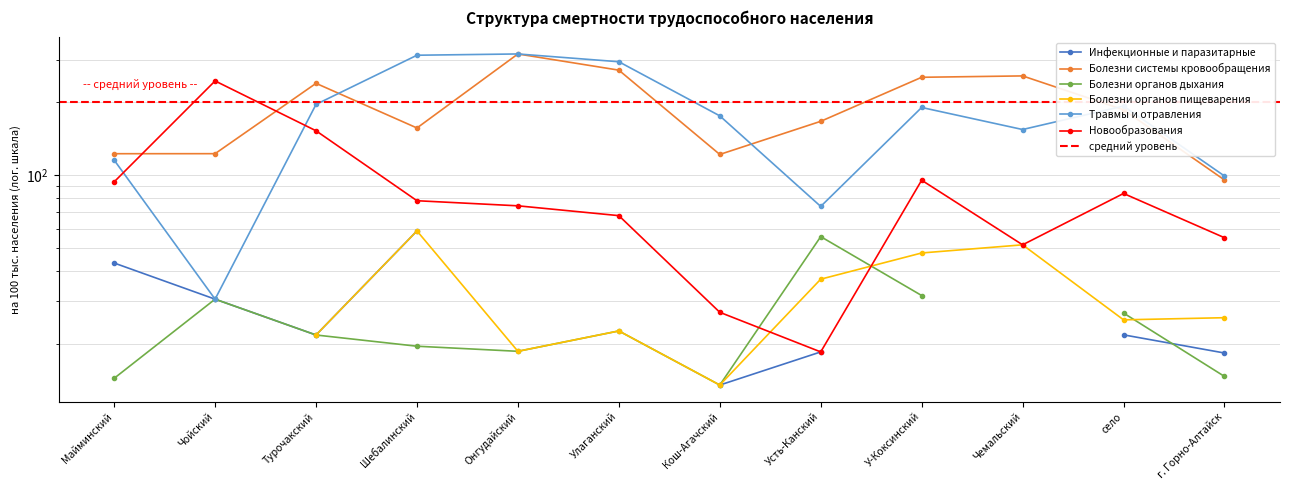

What is the average value of the Болезни системы кровообращения series?

192.4